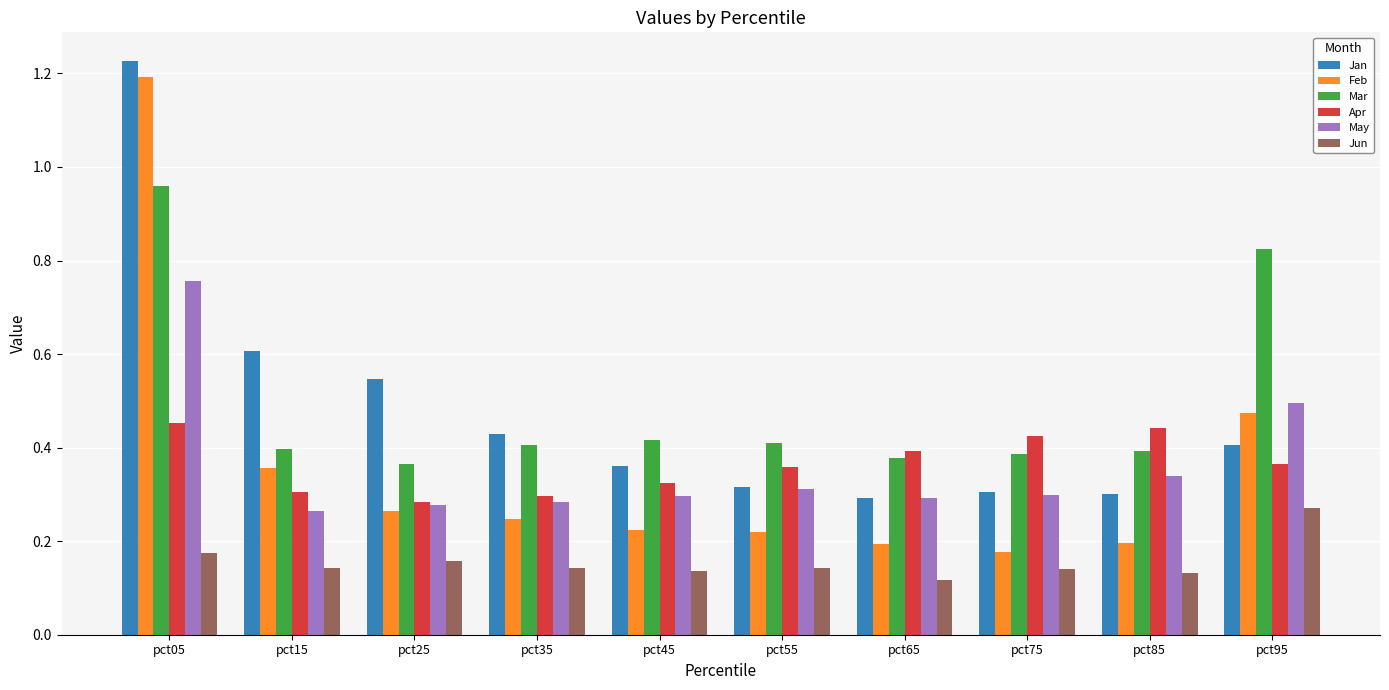

Which category has the lowest value across all series?

pct65